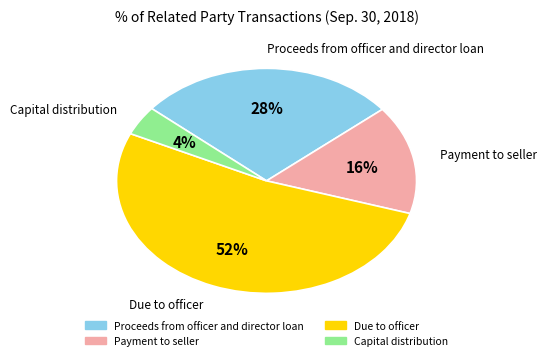

Rank the categories by value from lowest to highest.

Capital distribution, Payment to seller, Proceeds from officer and director loan, Due to officer